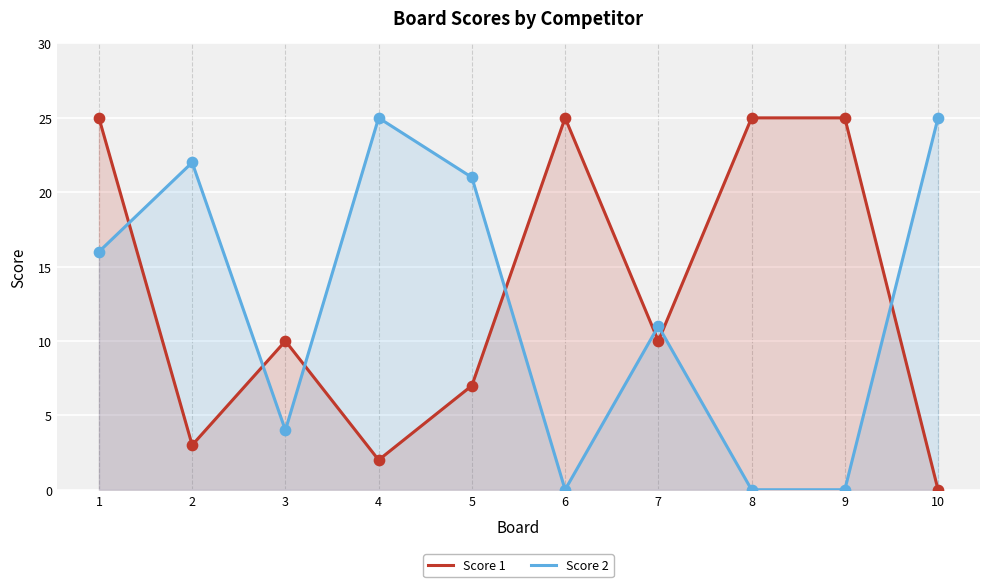

At how many categories does at least one series exceed 16?

8